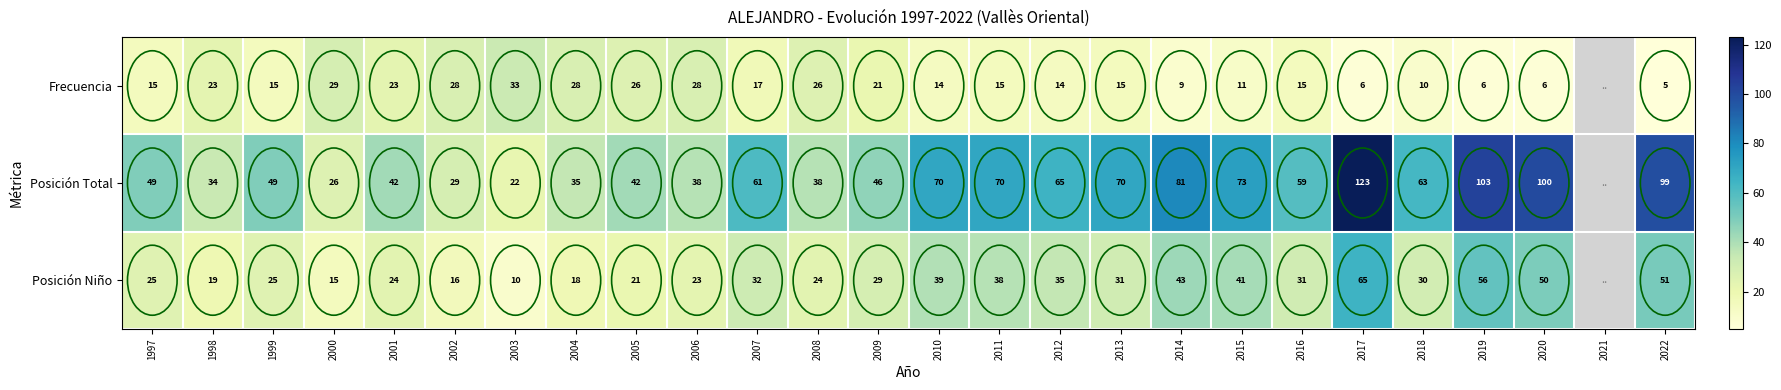

At how many categories does at least one series exceed 99?

3